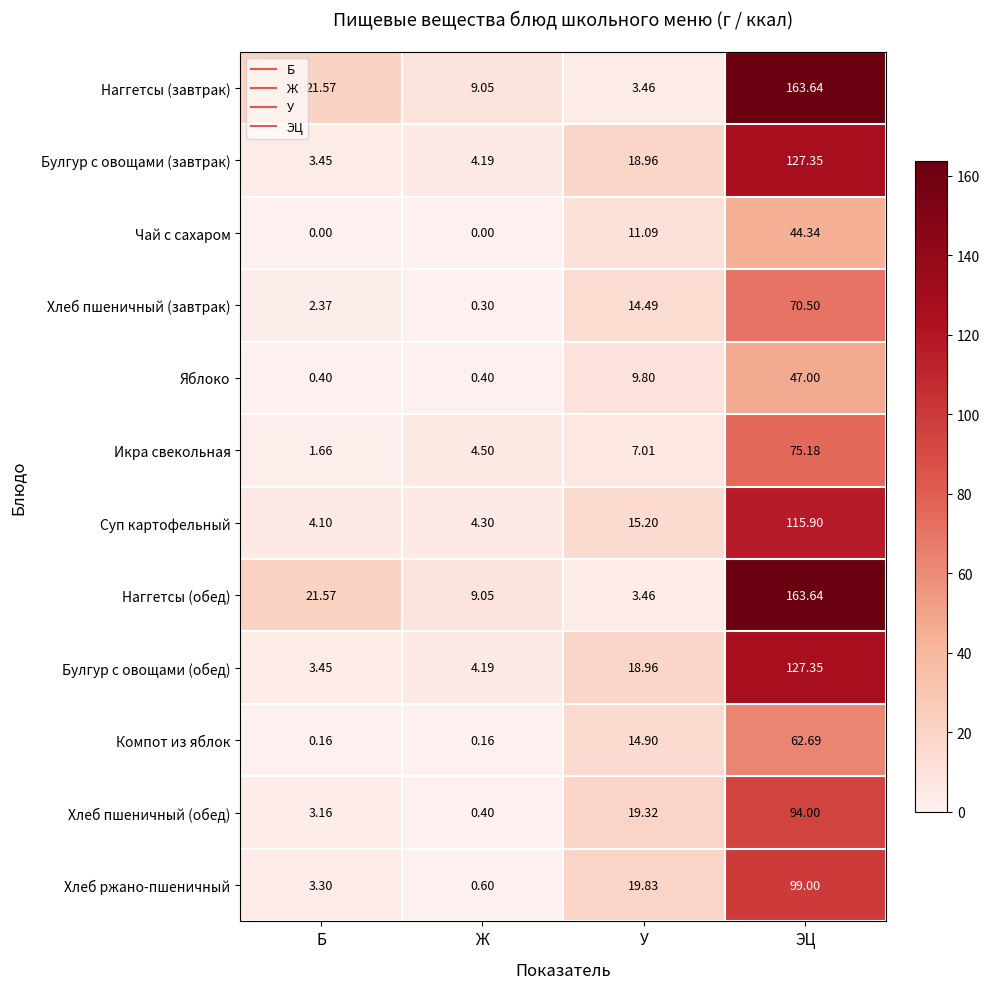

At which category is the sum across all series the highest?

ЭЦ